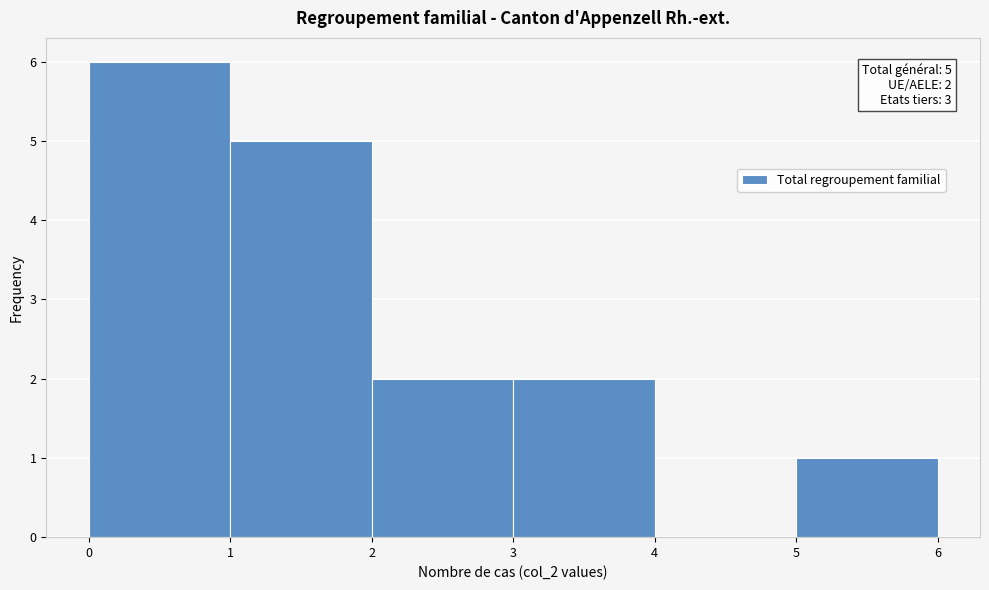

Over which range of the x-axis is the bar tallest?

0 to 1